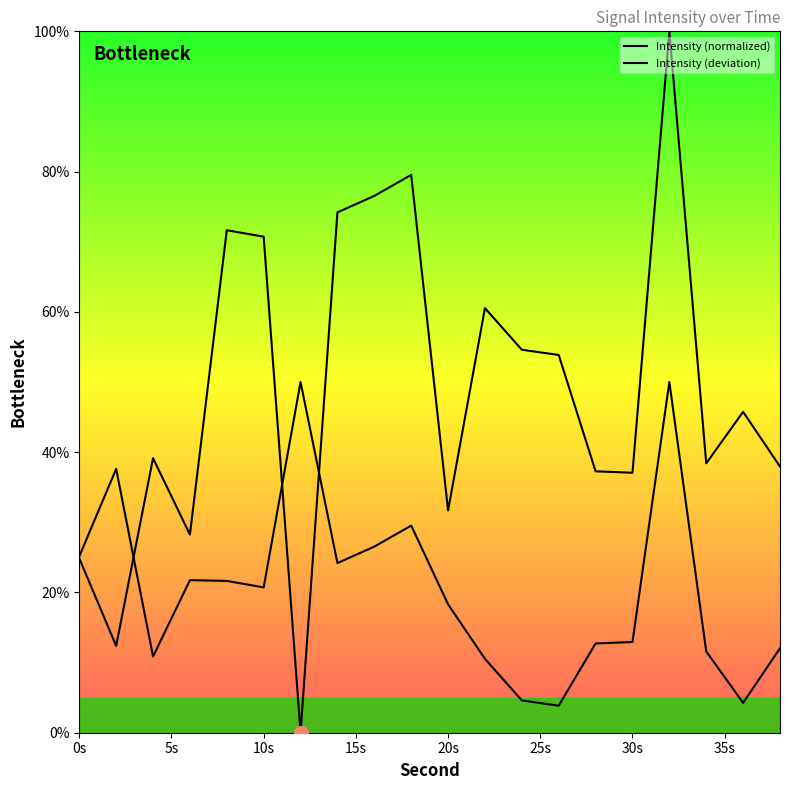

How many lines are shown in the chart?

2